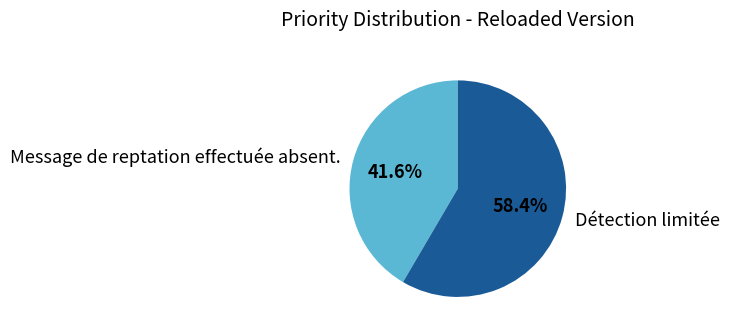

Count the number of slices in the pie.

2